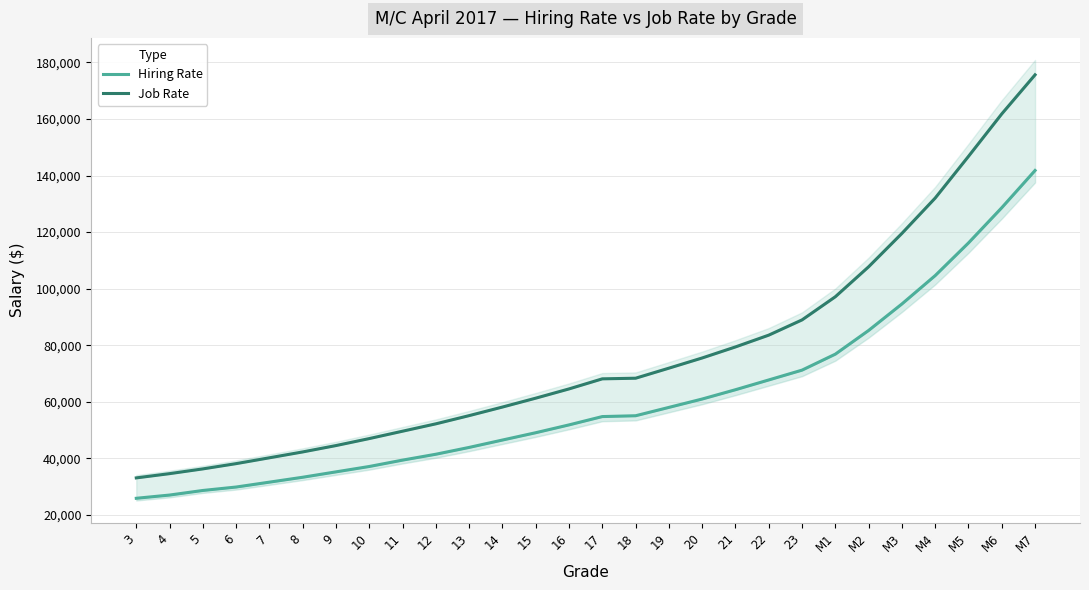

What is the value of the Job Rate point at the 4th from the left?

38154